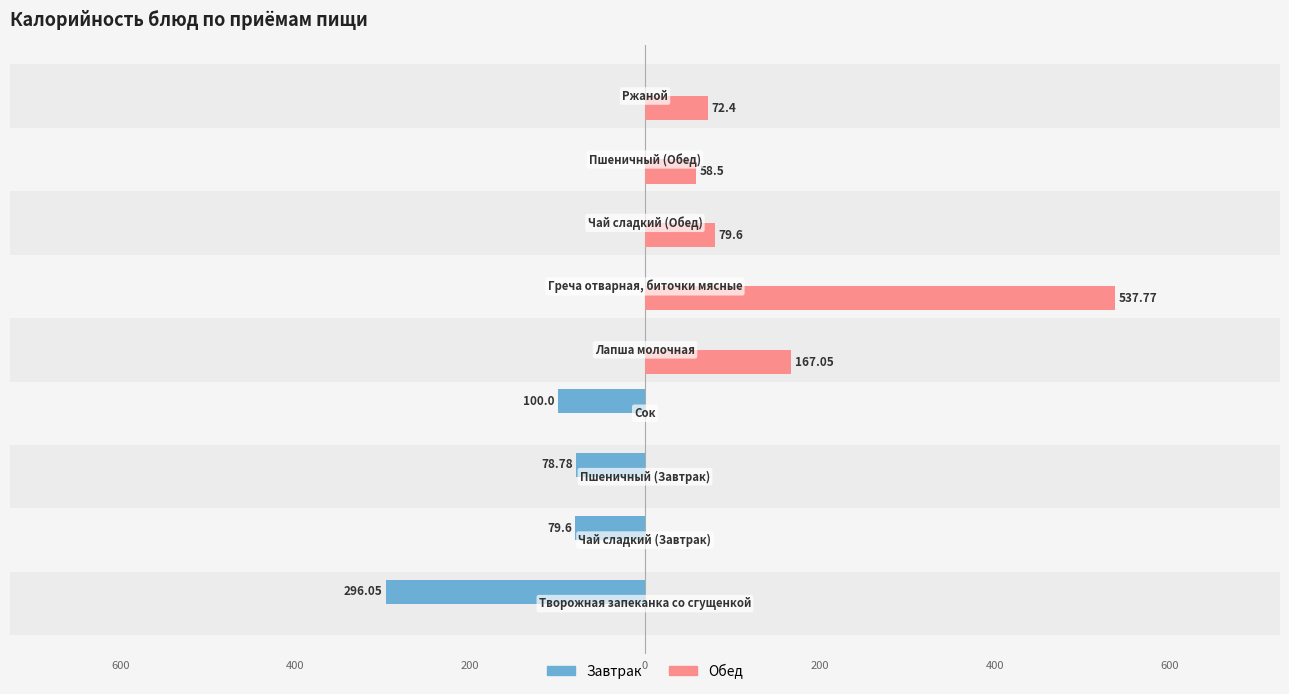

What are all the series names shown in the legend?

Завтрак, Обед